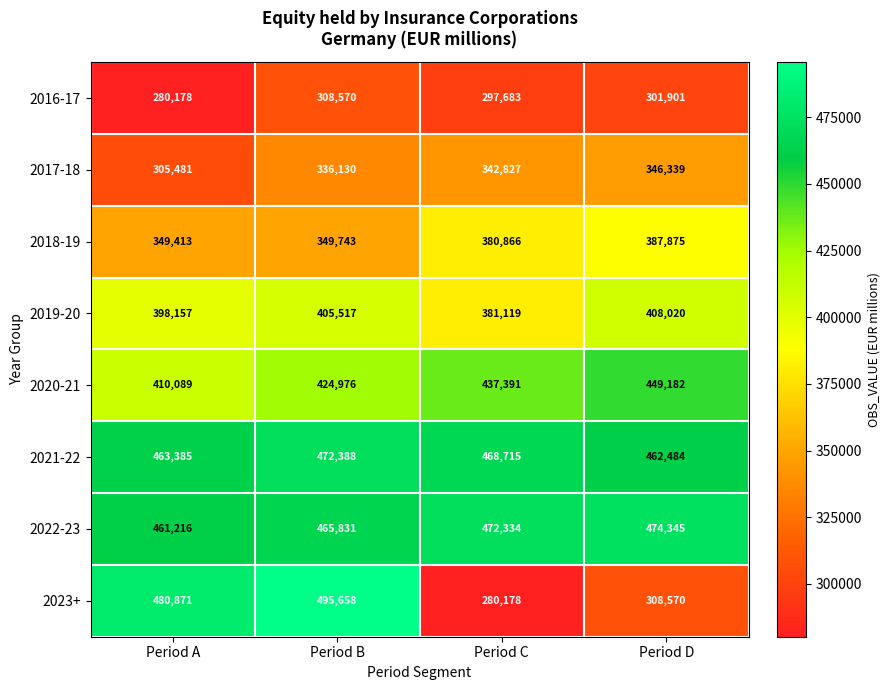

Where is 2019-20 nearest to the value 394569?

Period A